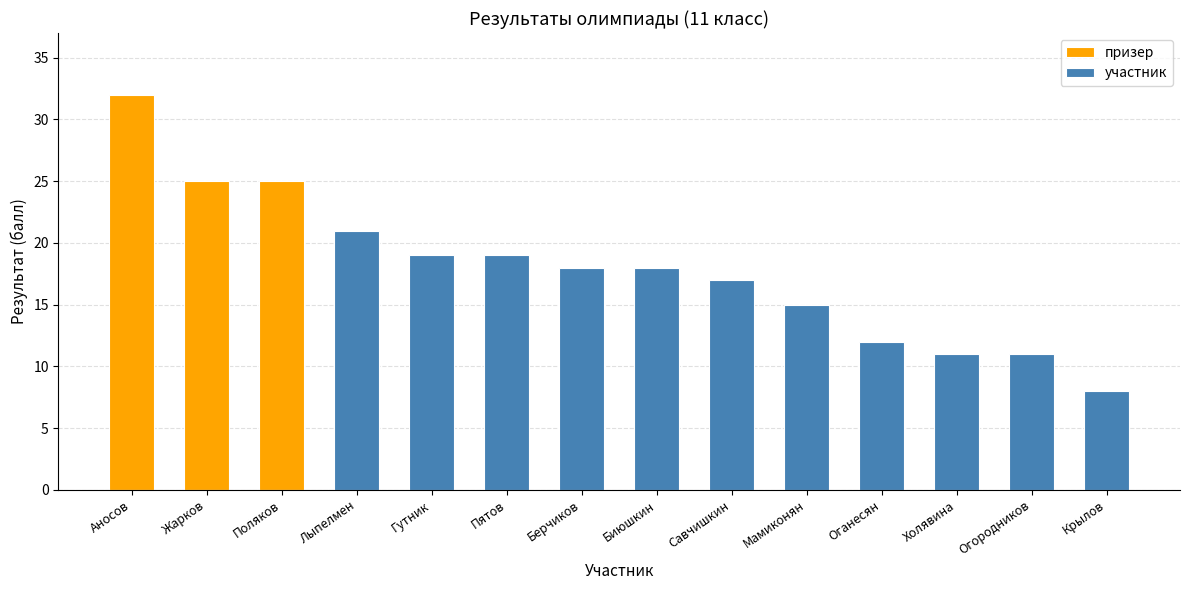

What is the label of the 9th bar from the right?

Пятов